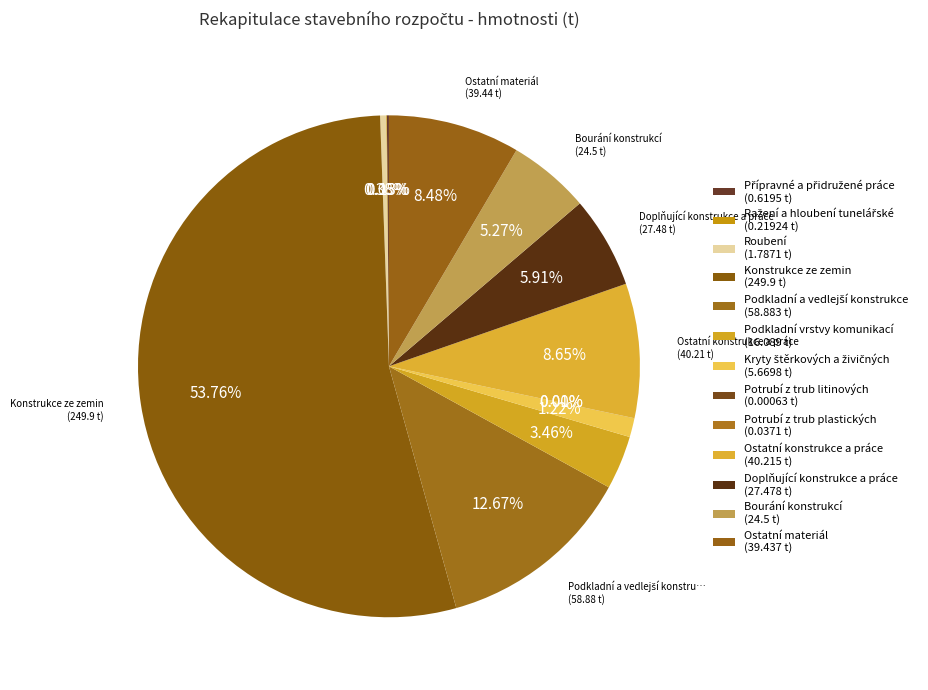

Rank the categories by value from lowest to highest.

Potrubí z trub litinových, Potrubí z trub plastických, Ražení a hloubení tunelářské, Přípravné a přidružené práce, Roubení, Kryty štěrkových a živičných, Podkladní vrstvy komunikací, Bourání konstrukcí, Doplňující konstrukce a práce, Ostatní materiál, Ostatní konstrukce a práce, Podkladní a vedlejší konstrukce, Konstrukce ze zemin